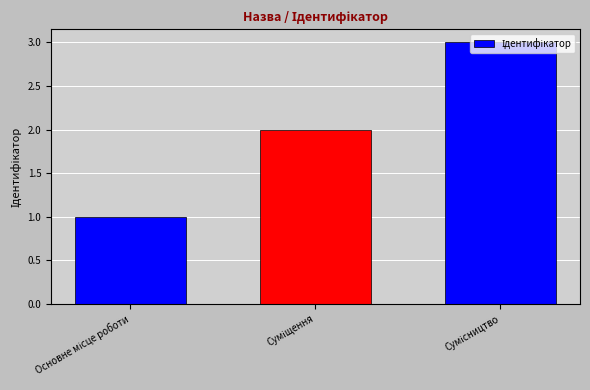

How many data points does each series have?

3